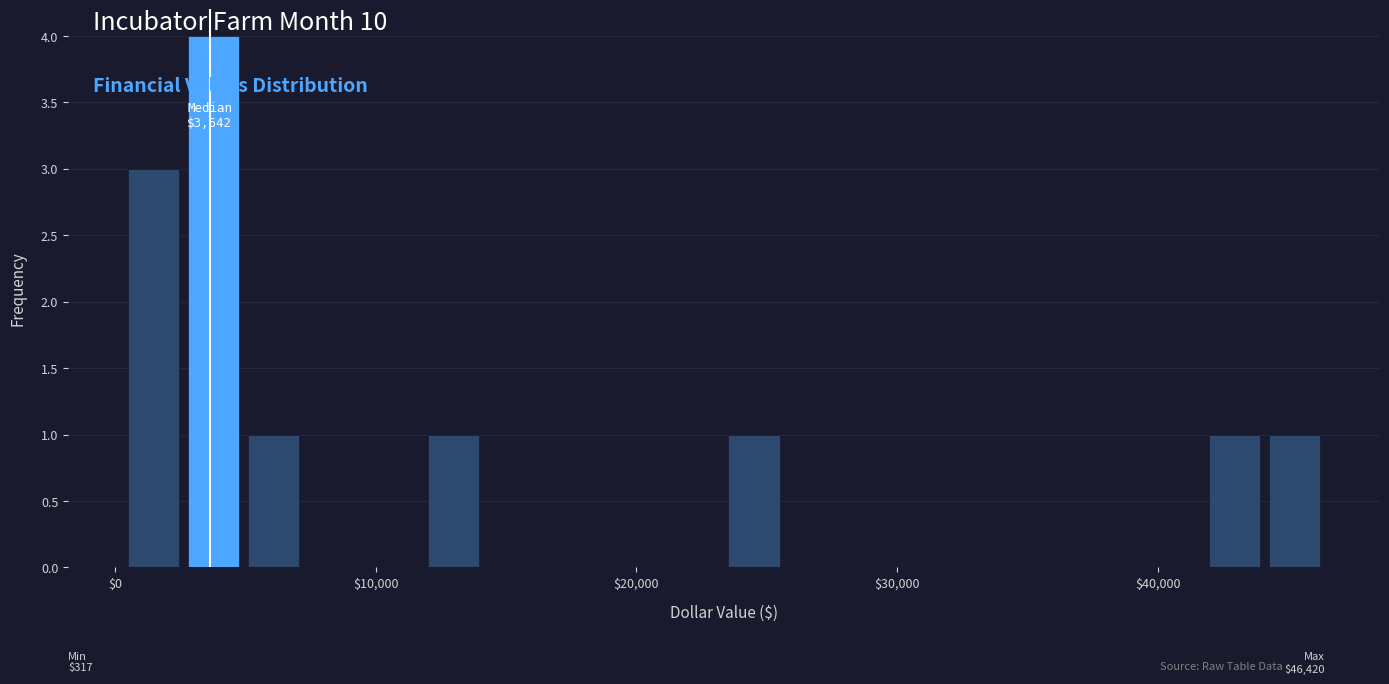

Read against the x-axis, roughly where is the centre of the tallest bar?

4000